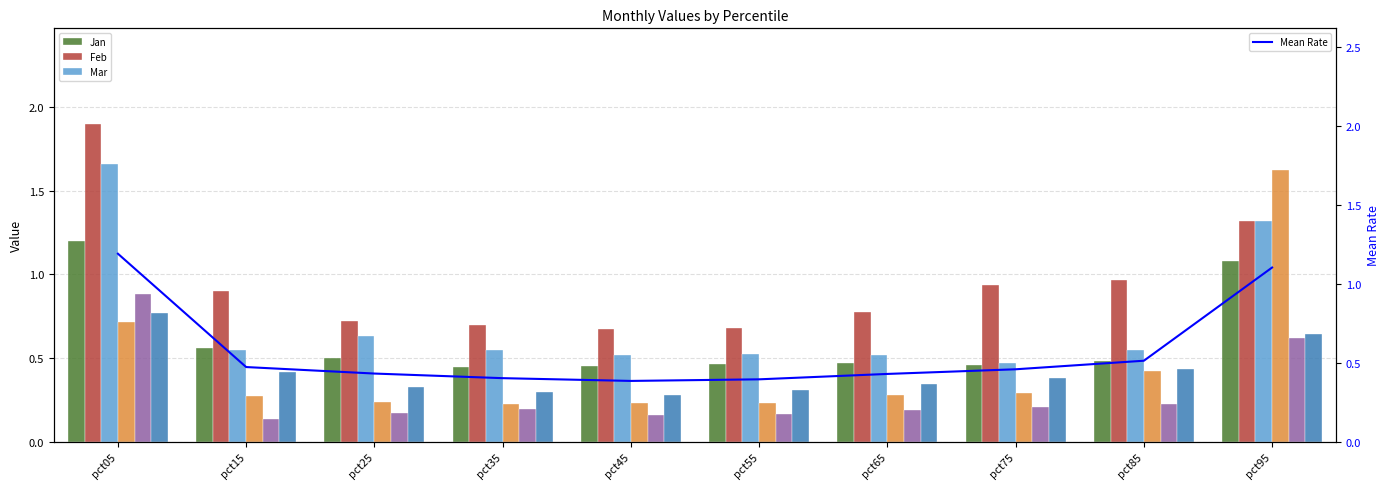

Is it true that Feb equals 0.3 at pct55?

False